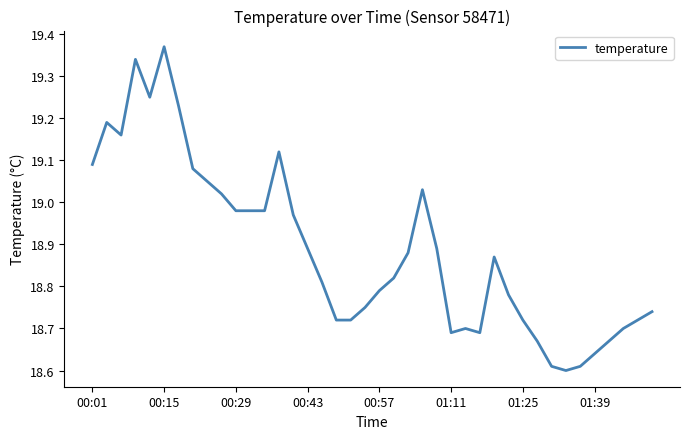

Is this an area chart (filled region under the line)?

No